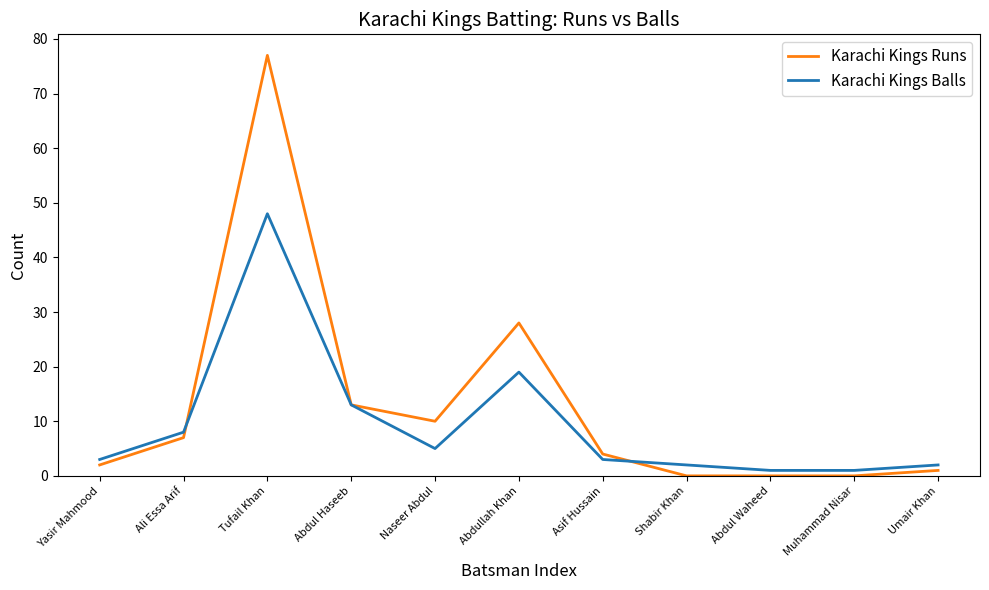

Reading left to right, what are all the values shown in this chart?

Karachi Kings Runs: 2	7	77	13	10	28	4	0	0	0	1
Karachi Kings Balls: 3	8	48	13	5	19	3	2	1	1	2